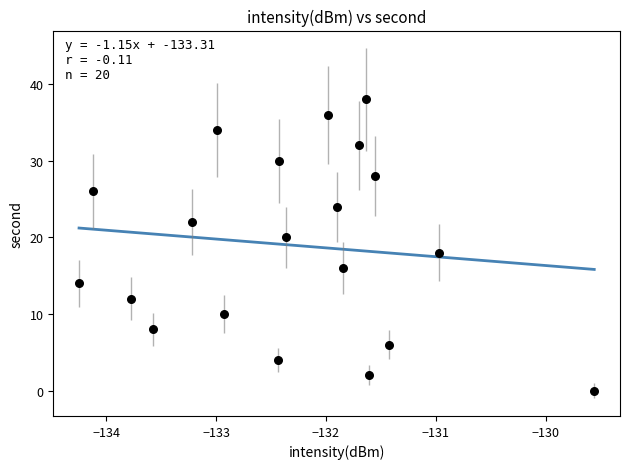

What is the range of Y values (max minus min)?

38